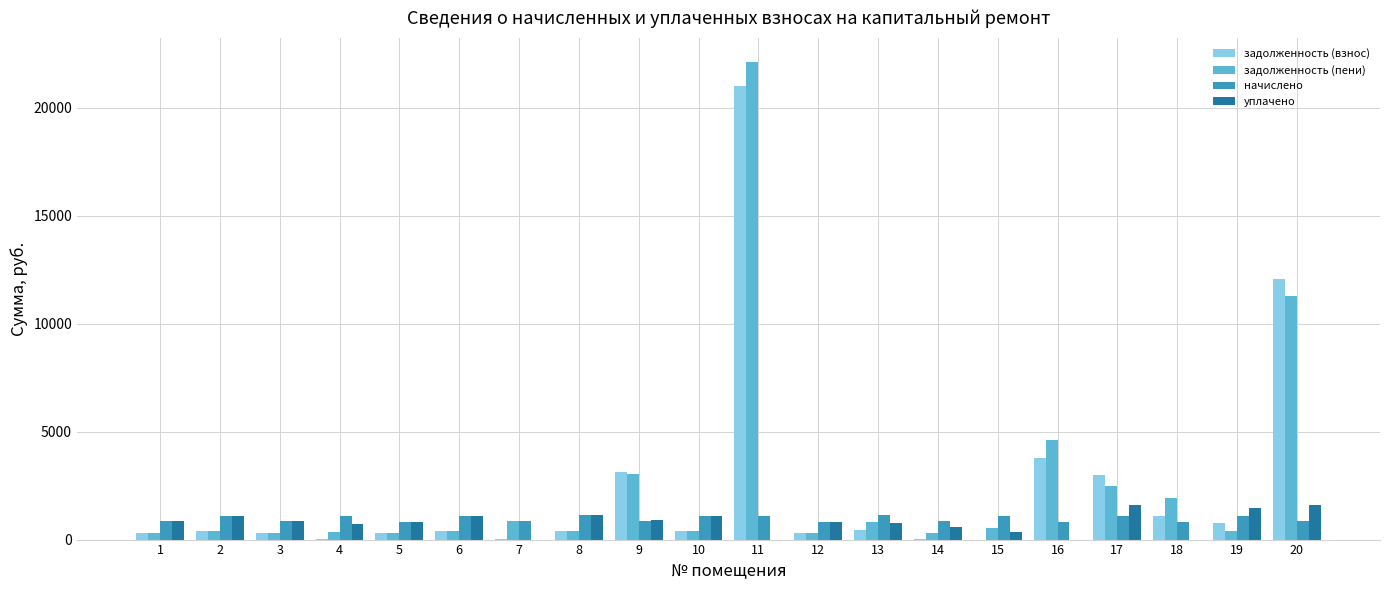

Is the value of уплачено at 11 greater than the value of задолженность (взнос) at 20?

No